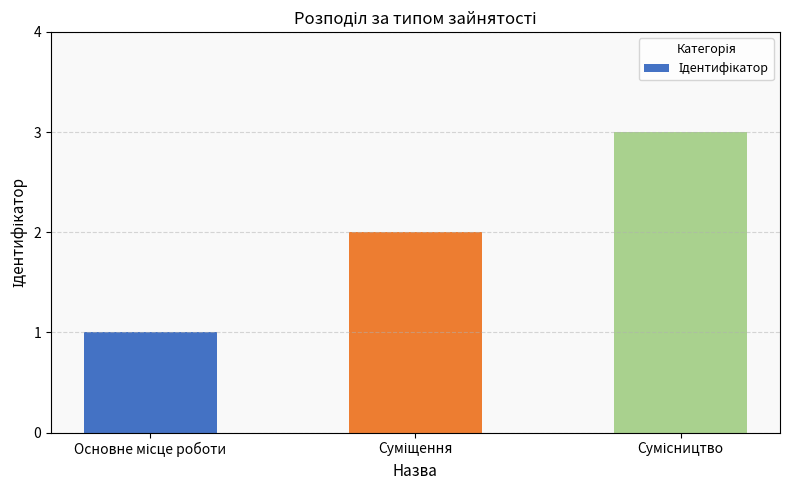

What is the greatest value displayed?

3